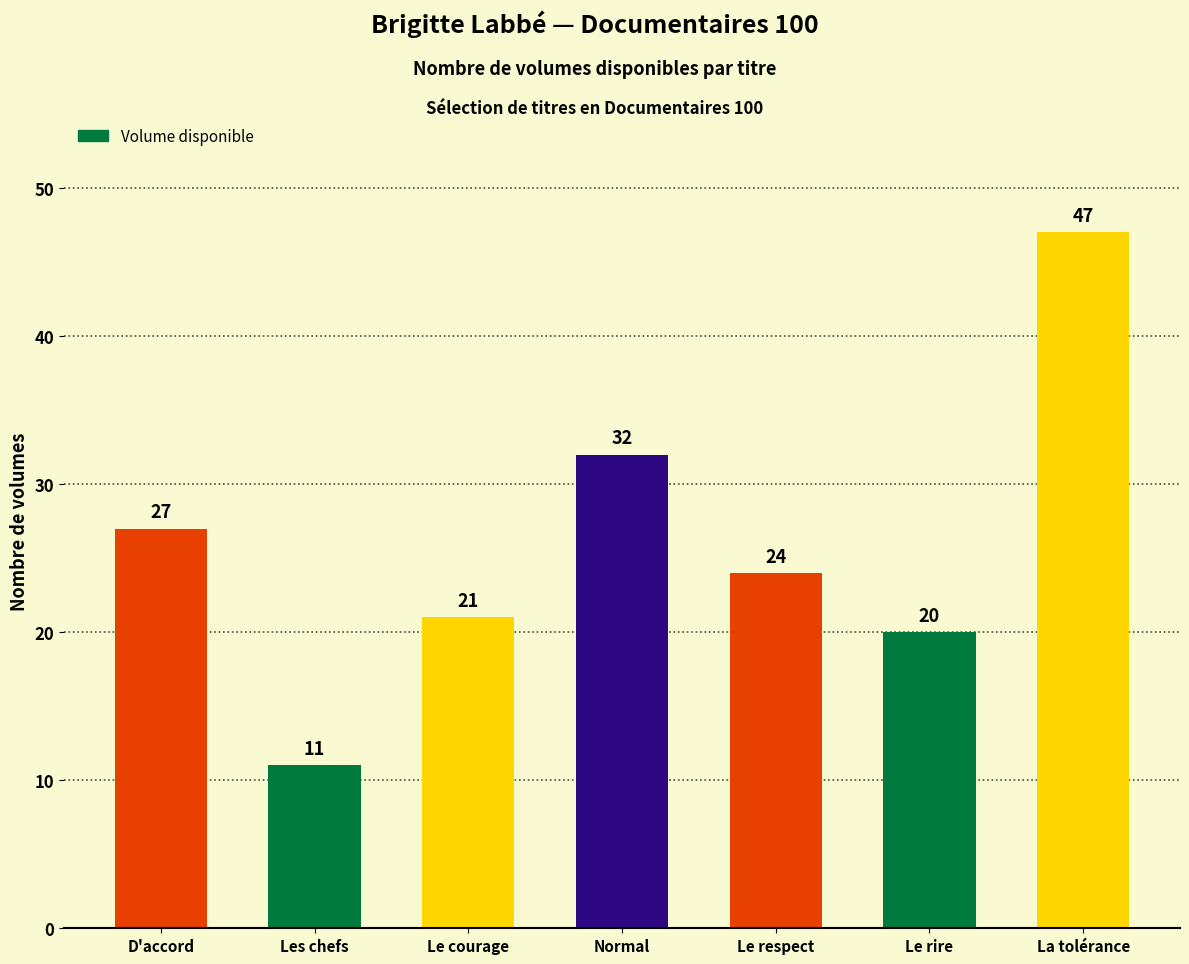

What is the change in value from Normal to Le rire?

-12